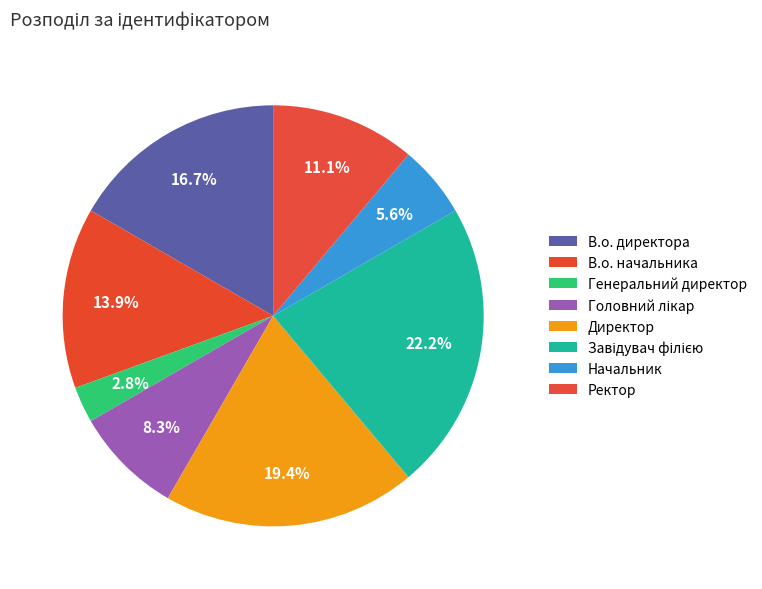

Count the number of slices in the pie.

8